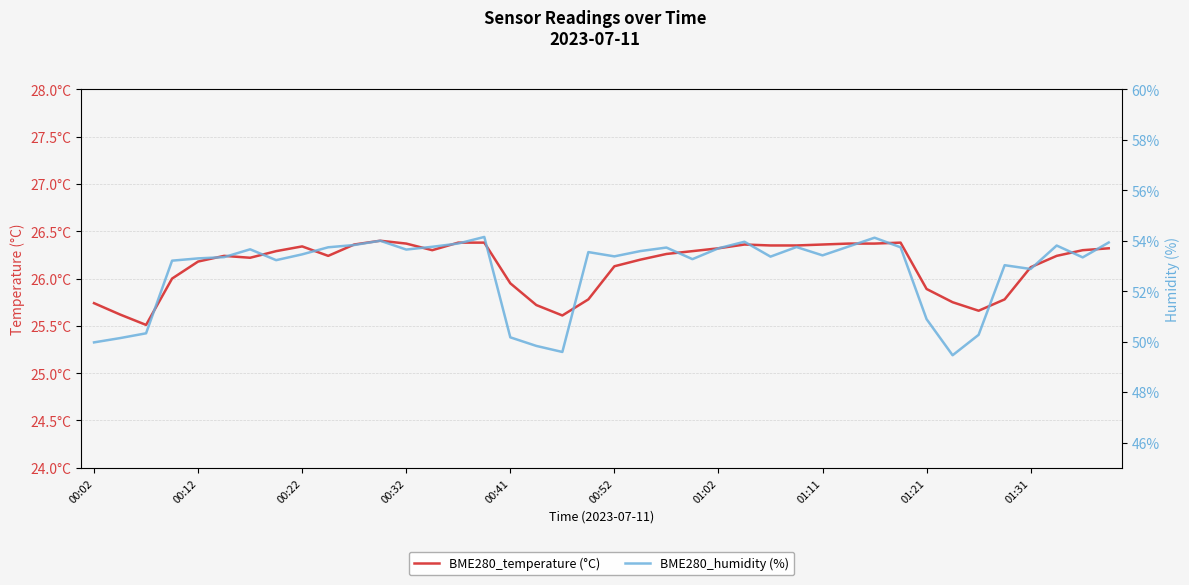

True or false: BME280_temperature (°C) has a value of 14.5 at 00:41.

False